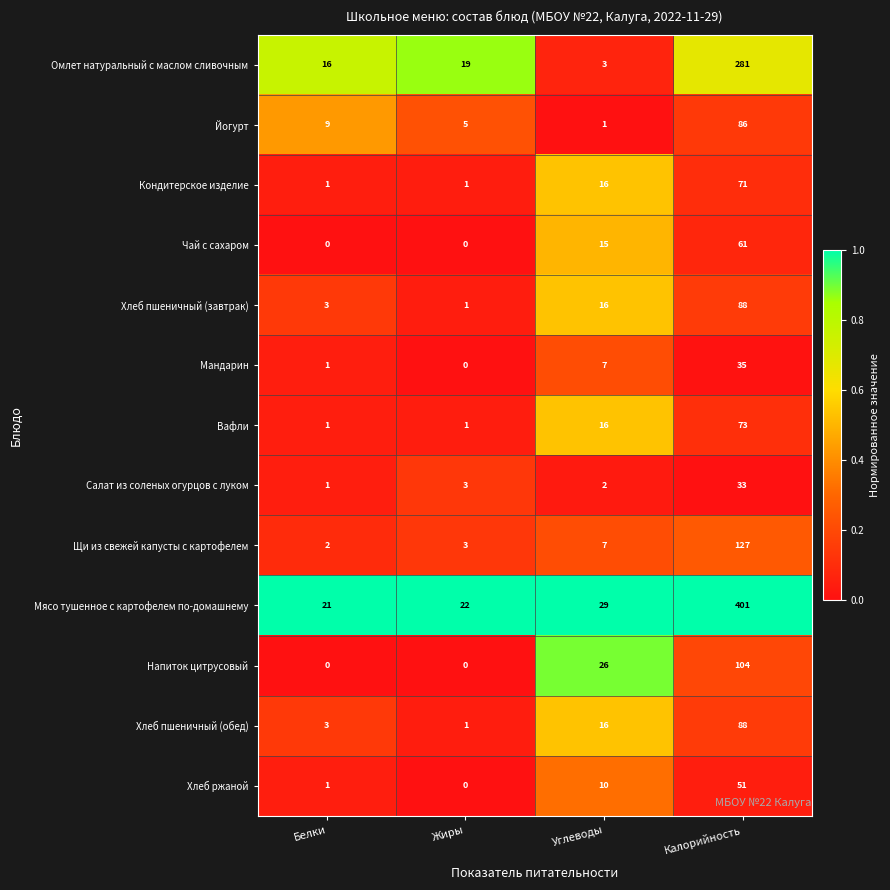

What is the average value of the Омлет натуральный с маслом сливочным series?

80